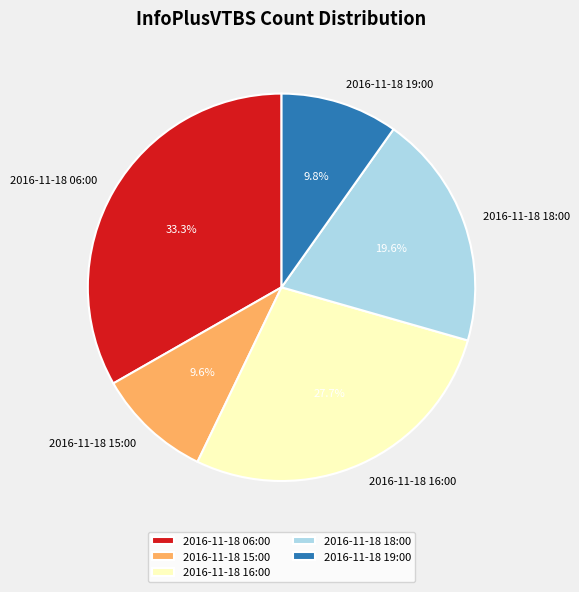

Does 2016-11-18 15:00 account for over 50% of the chart?

No